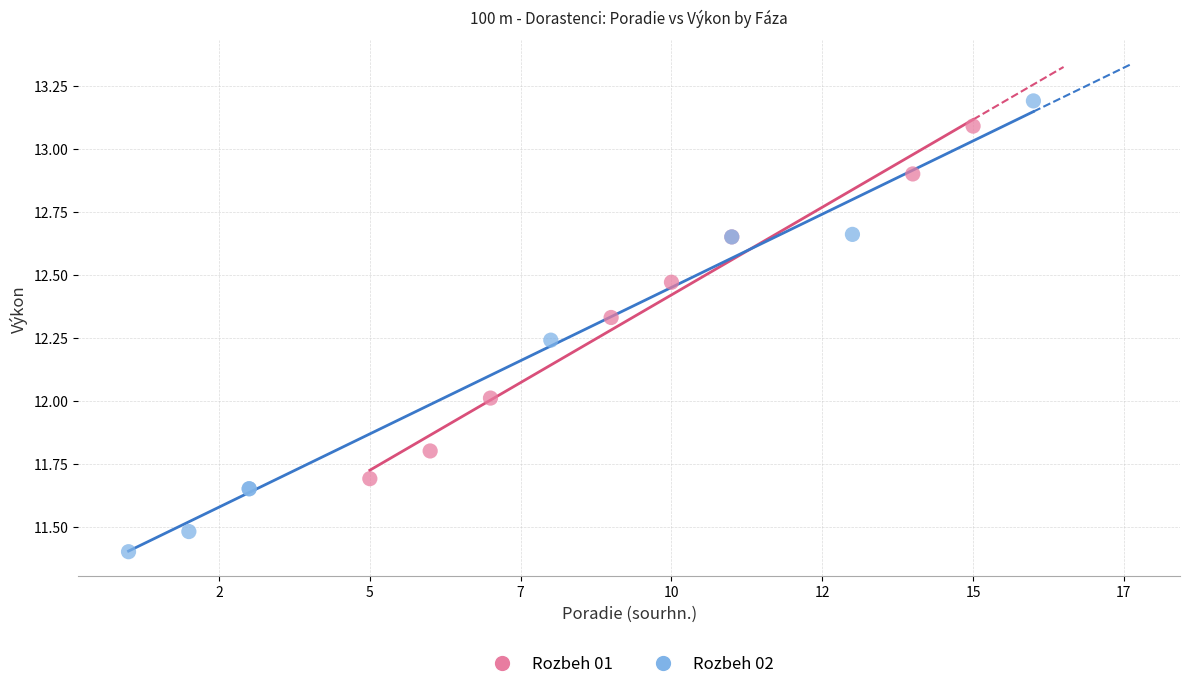

Which series contains the lowest Y value?

Rozbeh 02